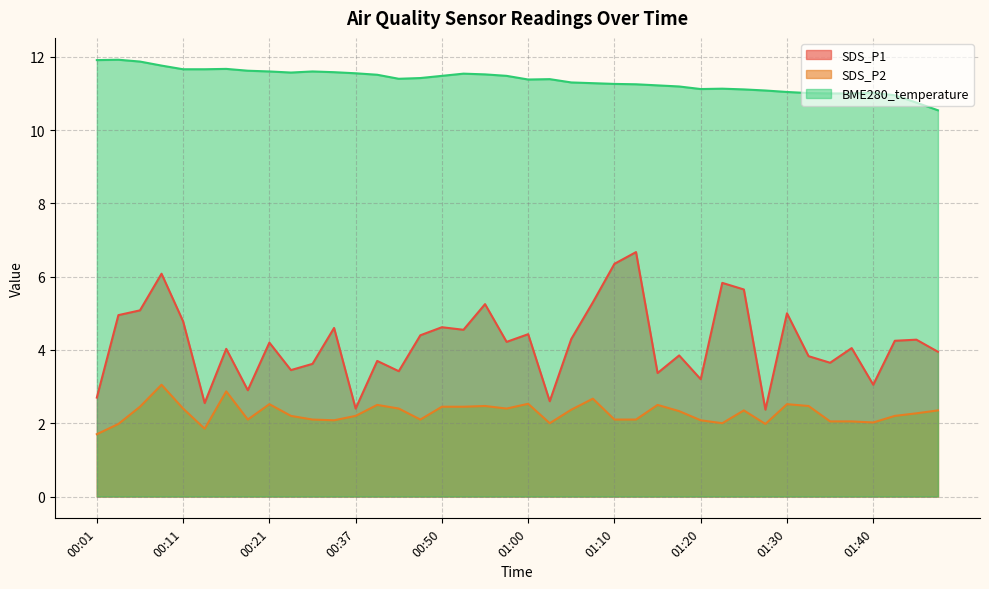

List the series in order of their peak value, highest first.

BME280_temperature, SDS_P1, SDS_P2